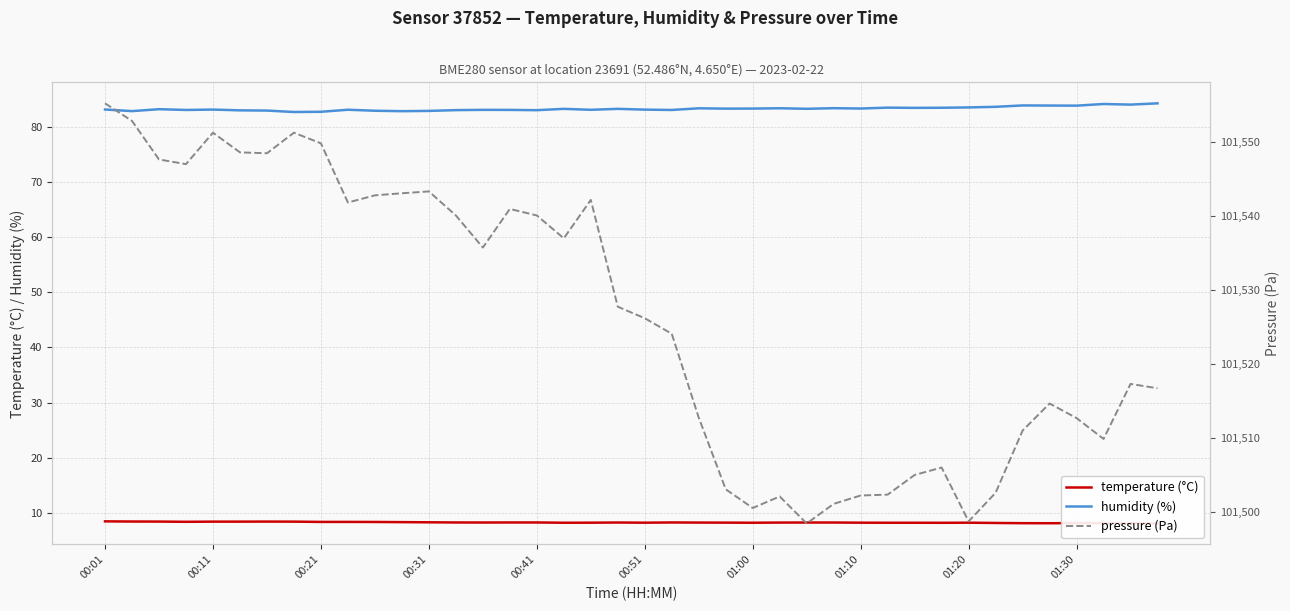

What is the minimum value for humidity (%)?

82.6